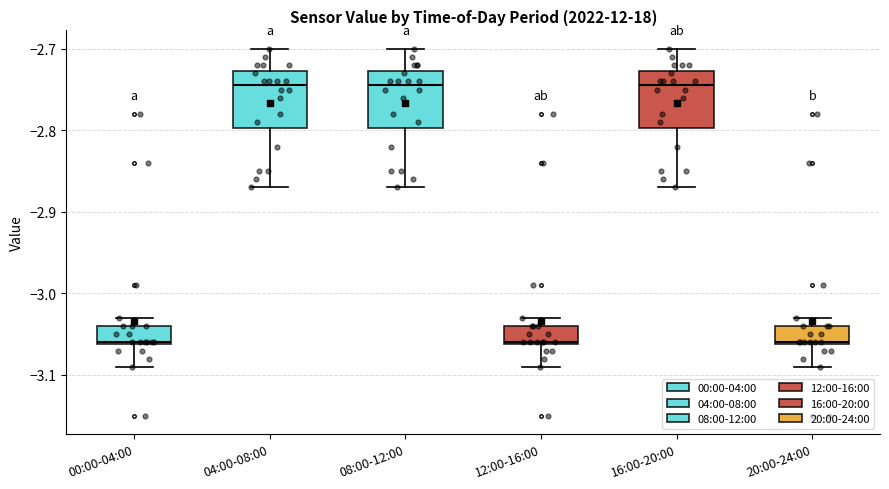

Reading left to right, transcribe this box plot: for each box, give where its median line is, the range the box spans, and where its two whiskers end, as read against the y-axis. The values are not printed on the chart, so give them approximately, as read against the axis.

00:00-04:00: median -3.06, box -3.06 to -3.04, whiskers -3.09 to -3.03
04:00-08:00: median -2.74, box -2.80 to -2.73, whiskers -2.87 to -2.70
08:00-12:00: median -2.74, box -2.80 to -2.73, whiskers -2.87 to -2.70
12:00-16:00: median -3.06, box -3.06 to -3.04, whiskers -3.09 to -3.03
16:00-20:00: median -2.74, box -2.80 to -2.73, whiskers -2.87 to -2.70
20:00-24:00: median -3.06, box -3.06 to -3.04, whiskers -3.09 to -3.03